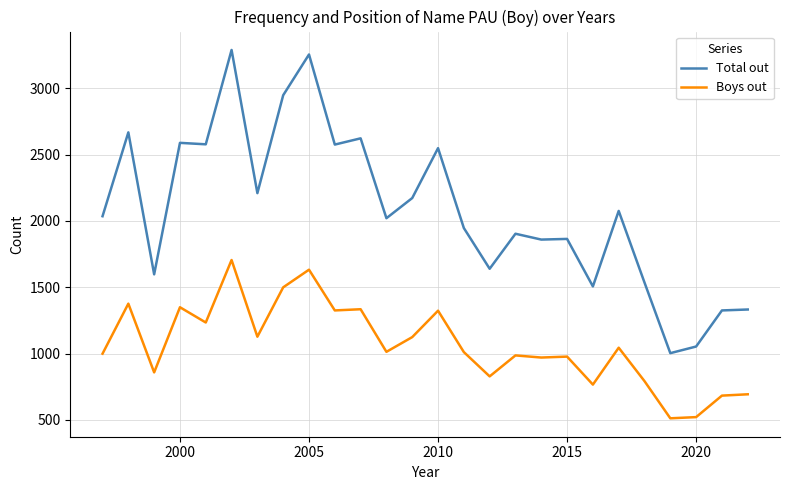

Which series has the largest range (max minus min)?

Total out